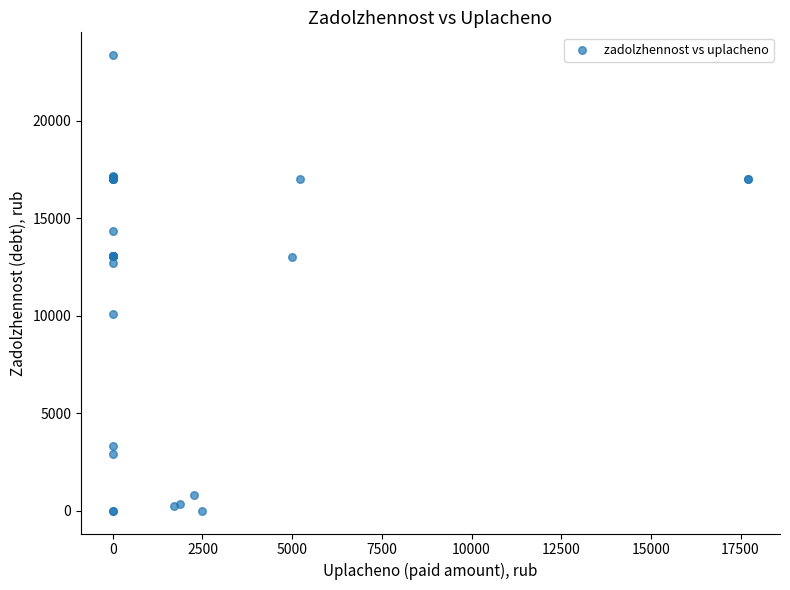

What Y value in the scatter plot is closest to 11684?

12721.1